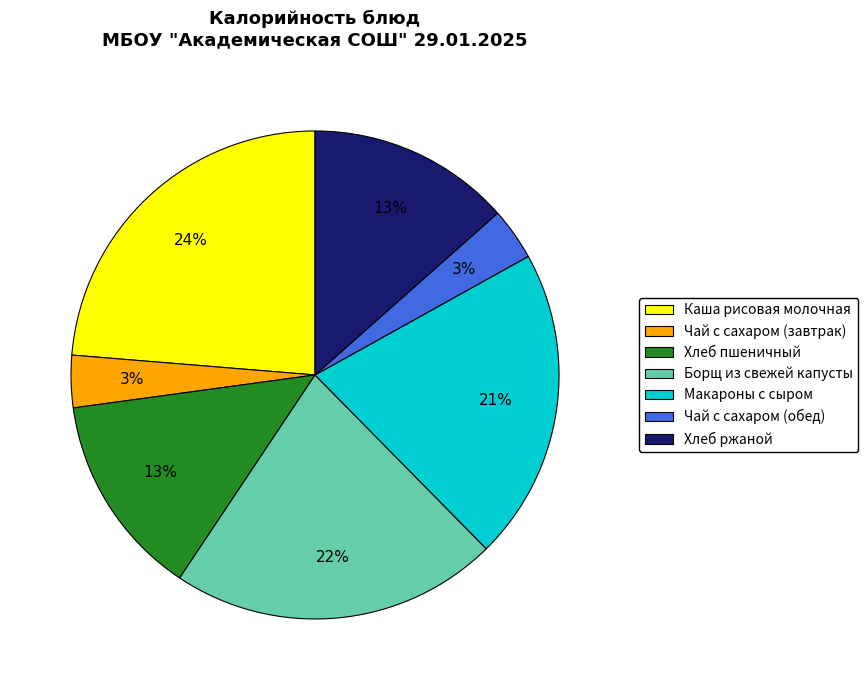

To the nearest percent, what is the difference between the Хлеб пшеничный and Чай с сахаром (обед) slice percentages?

10%